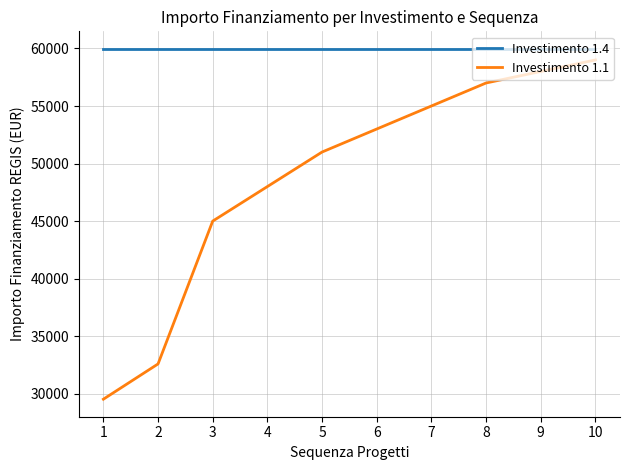

What is the minimum value for Investimento 1.1?

29524